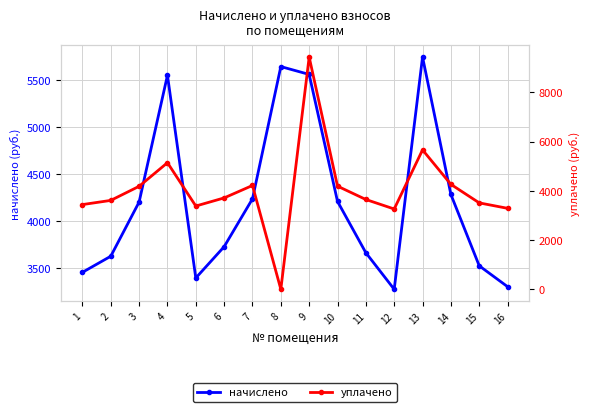

True or false: уплачено has more than 1 interior local peaks.

True